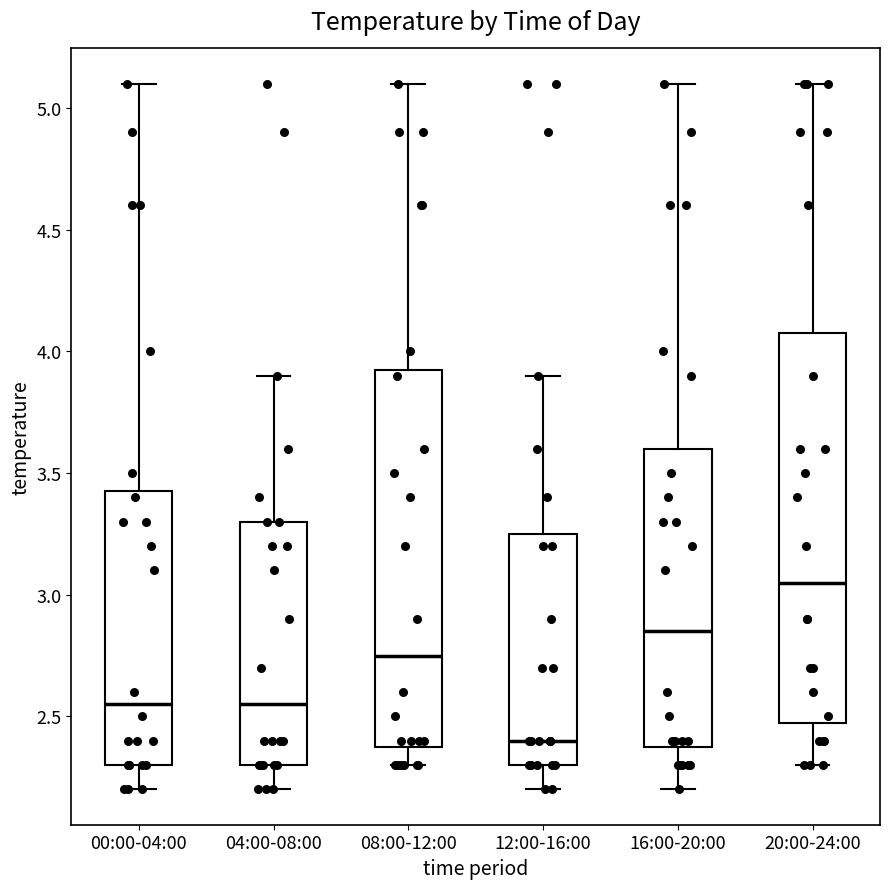

Reading left to right, read every box against the y-axis: the position of its median line, the range the box covers, and the ends of its whiskers. The values are not printed on the chart, so give them approximately, as read against the axis.

00:00-04:00: median 2.55, box 2.30 to 3.45, whiskers 2.20 to 5.10
04:00-08:00: median 2.55, box 2.30 to 3.30, whiskers 2.20 to 3.90
08:00-12:00: median 2.75, box 2.40 to 3.95, whiskers 2.30 to 5.10
12:00-16:00: median 2.40, box 2.30 to 3.25, whiskers 2.20 to 3.90
16:00-20:00: median 2.85, box 2.40 to 3.60, whiskers 2.20 to 5.10
20:00-24:00: median 3.05, box 2.50 to 4.10, whiskers 2.30 to 5.10